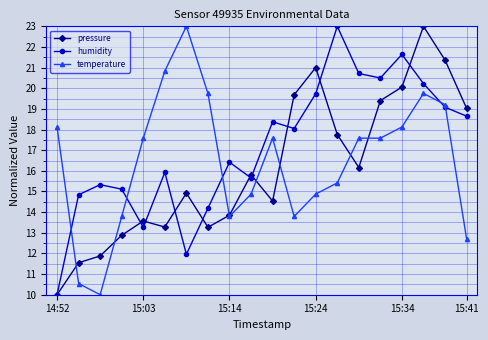

What is the difference between the maximum and minimum values in the temperature series?

13.0